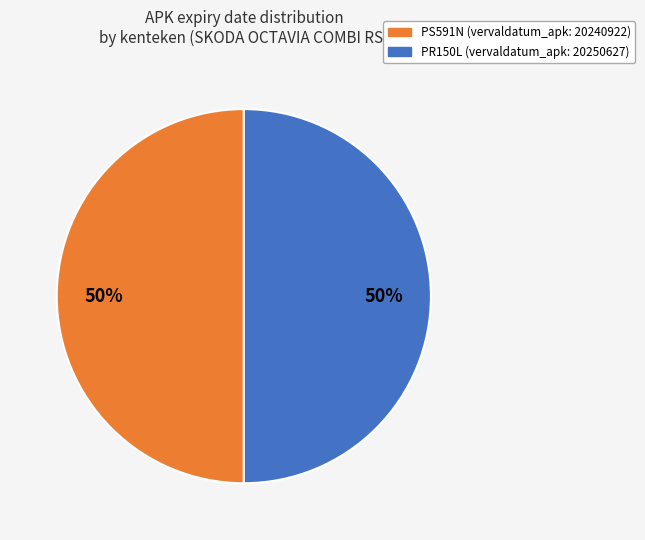

Count the number of slices in the pie.

2